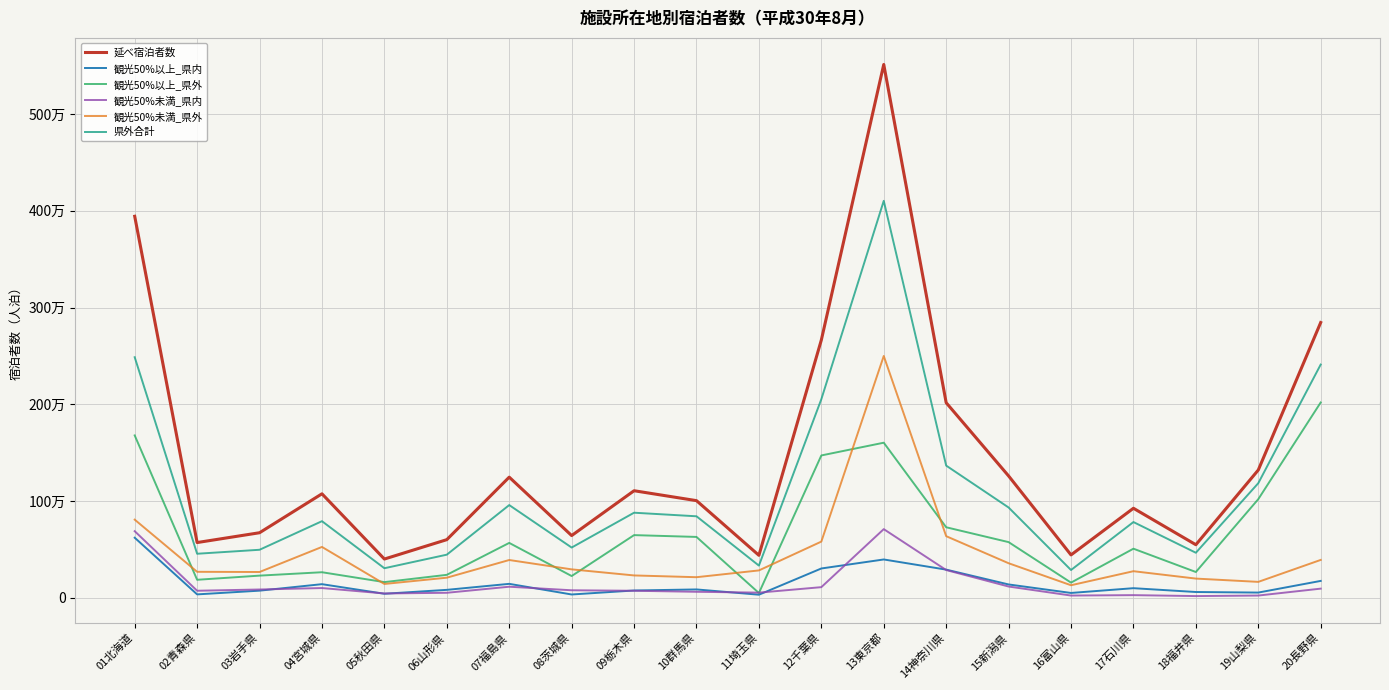

True or false: 観光50%未満_県内 and 観光50%未満_県外 cross at least once.

False